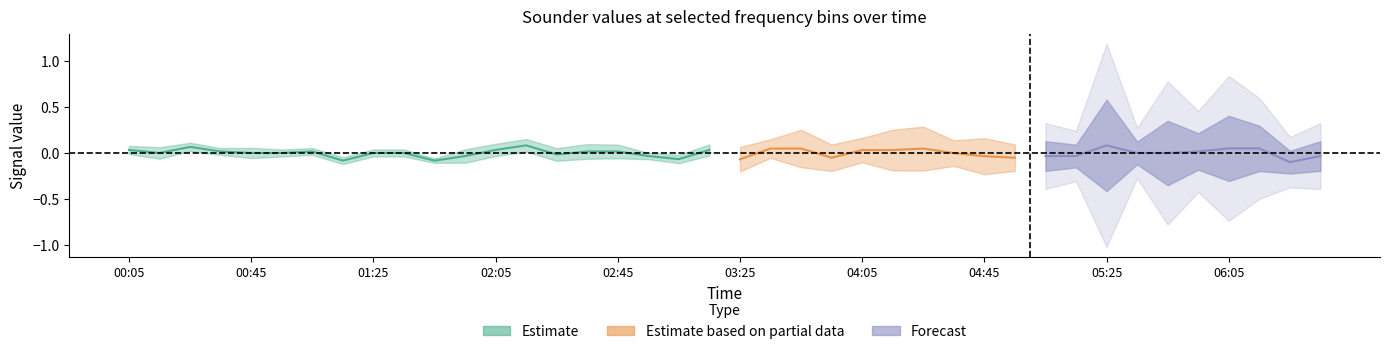

At which category is the sum across all series the highest?

1992/09/08 02:15